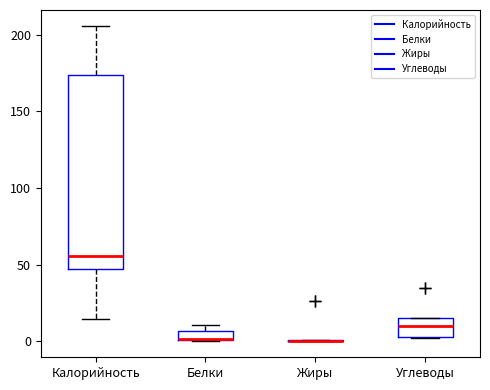

Comparing the boxes themselves (not the whiskers), which one is the tallest?

Калорийность